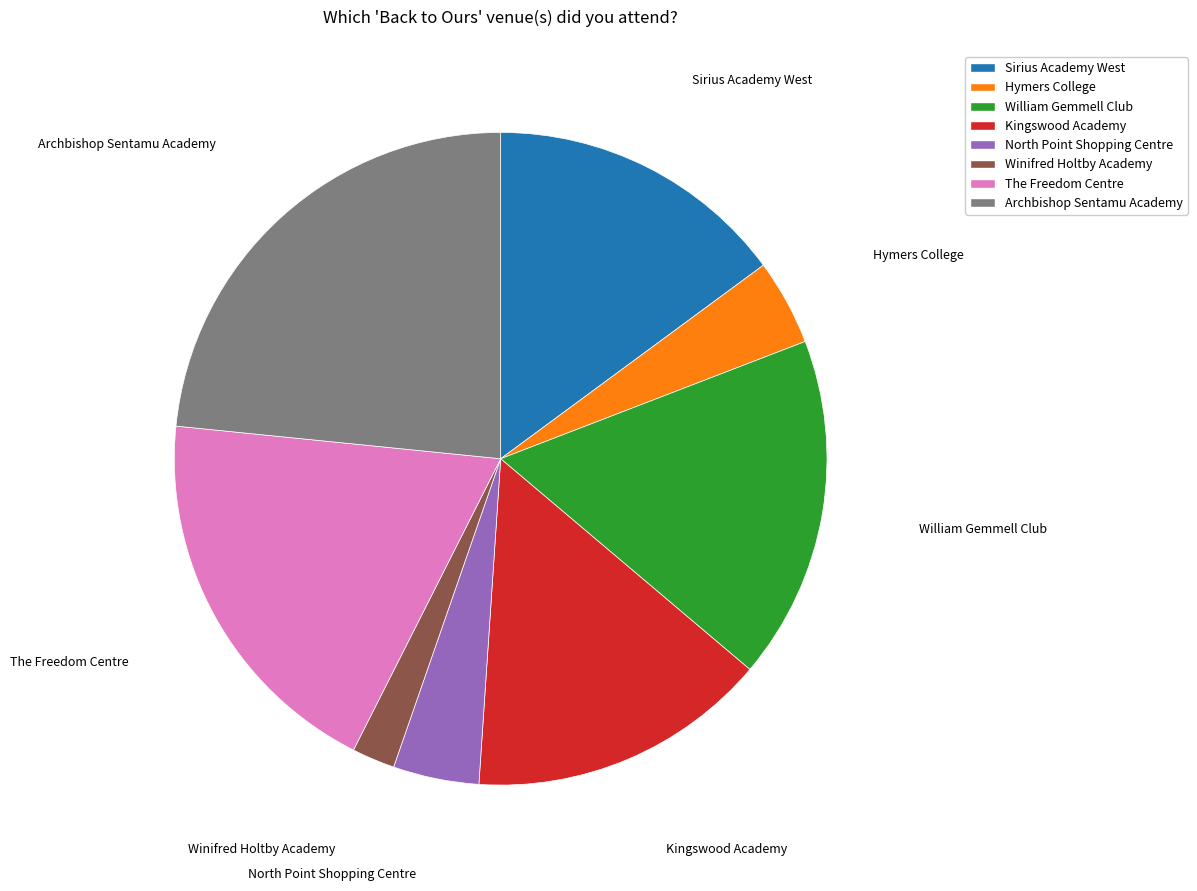

Does The Freedom Centre account for over 50% of the chart?

No